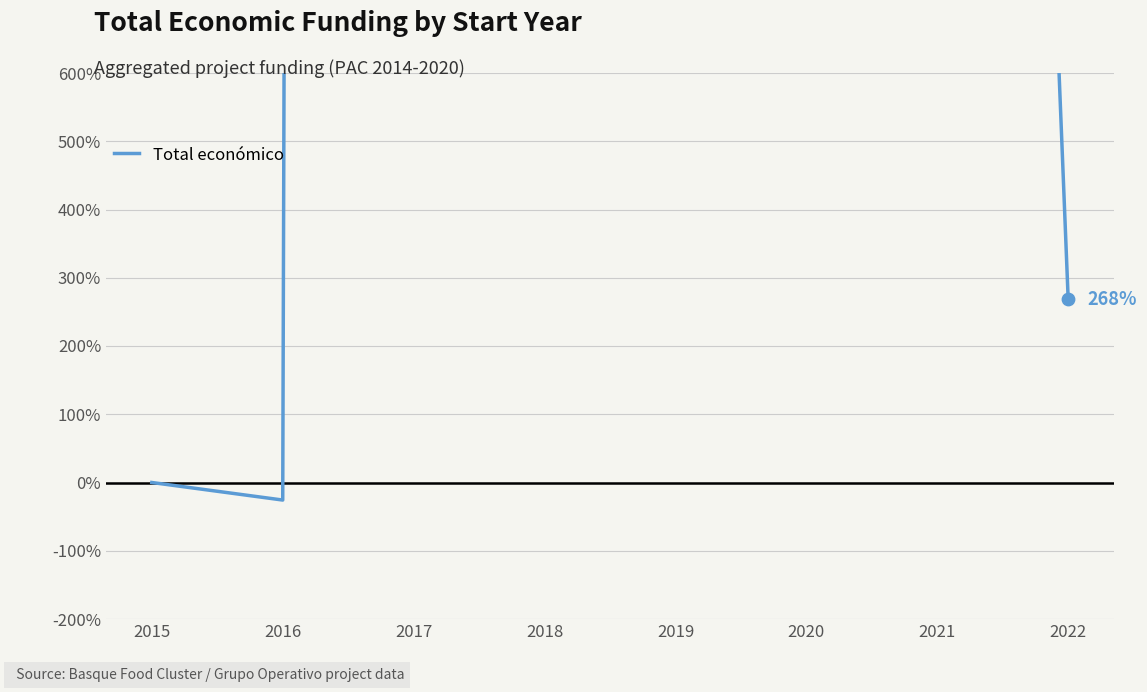

Between 2018 and 2022, which is larger?

2018